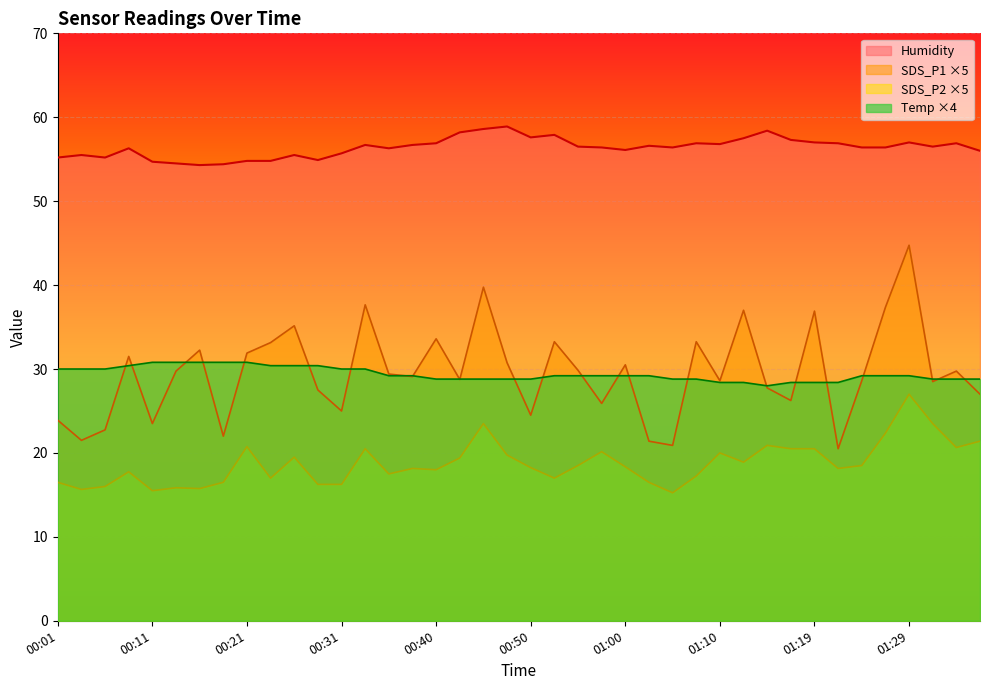

What is the highest value of the Temp series?

30.8